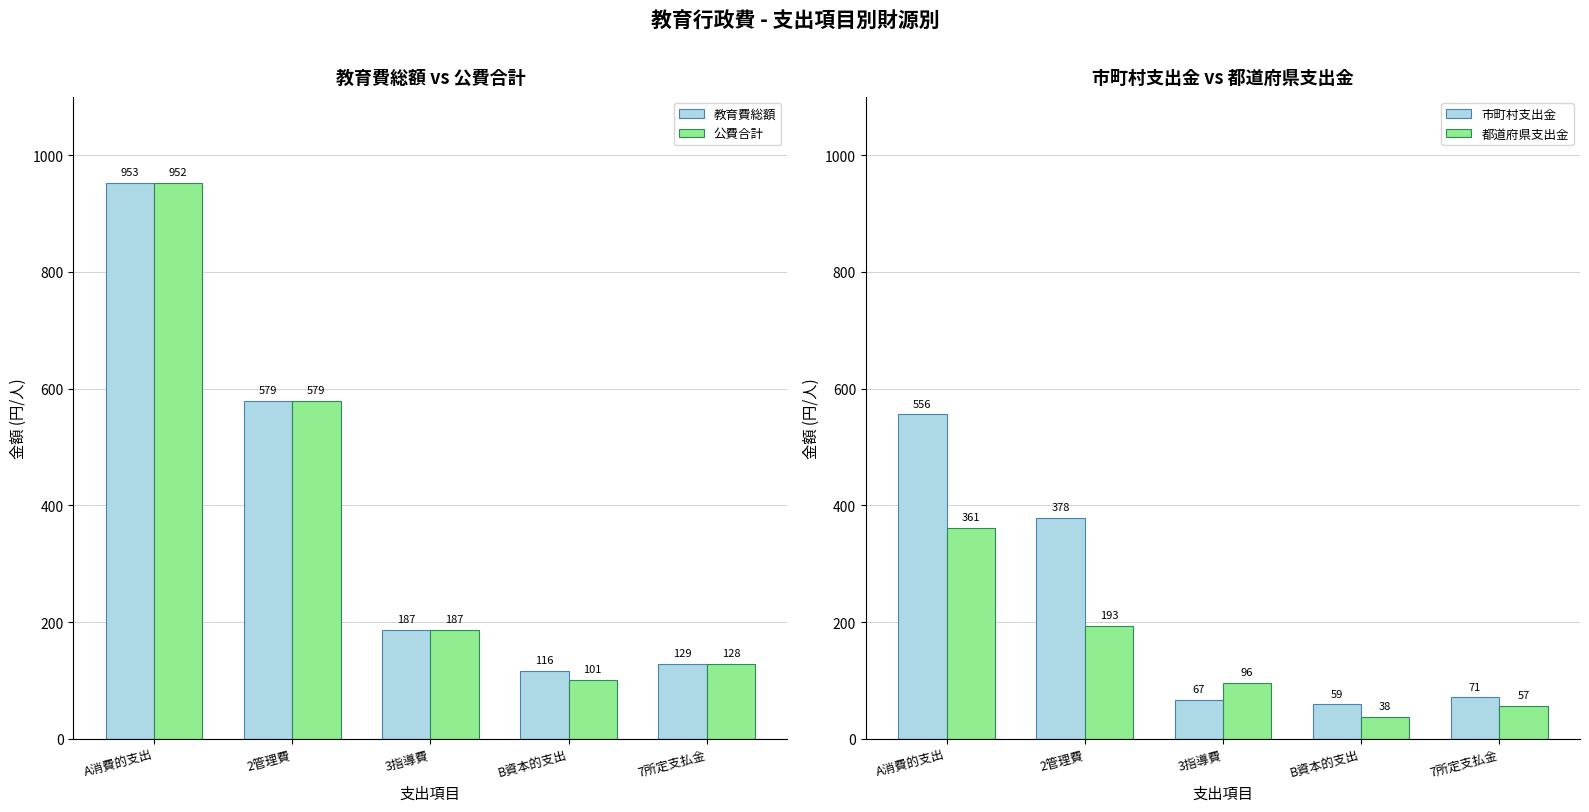

Does the chart contain any negative values?

No